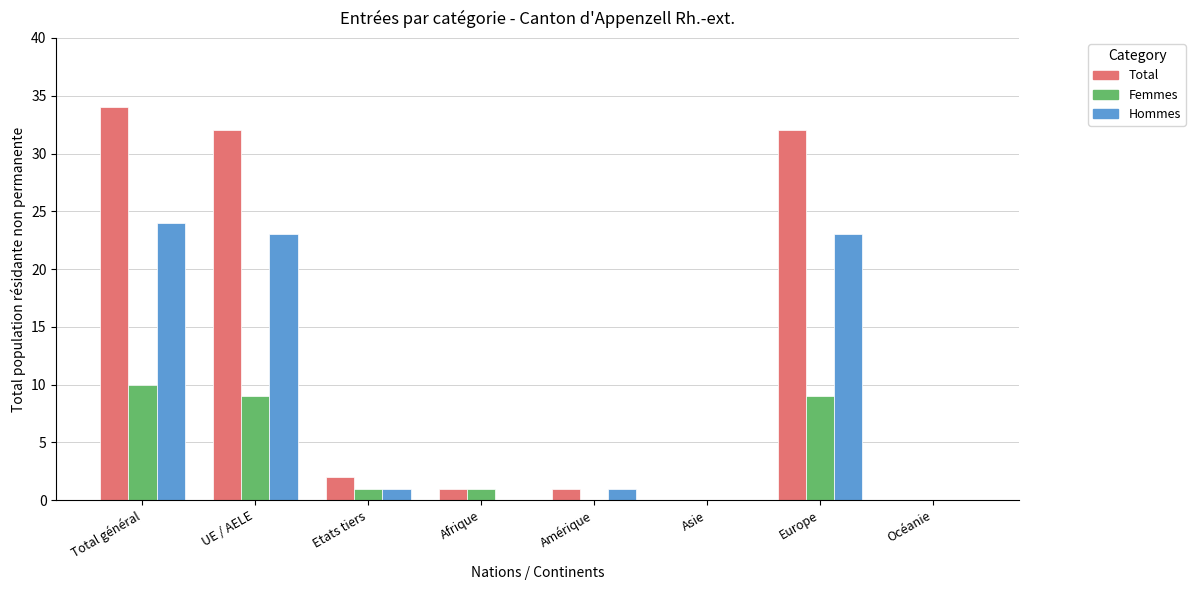

What is the maximum value shown in the chart?

34